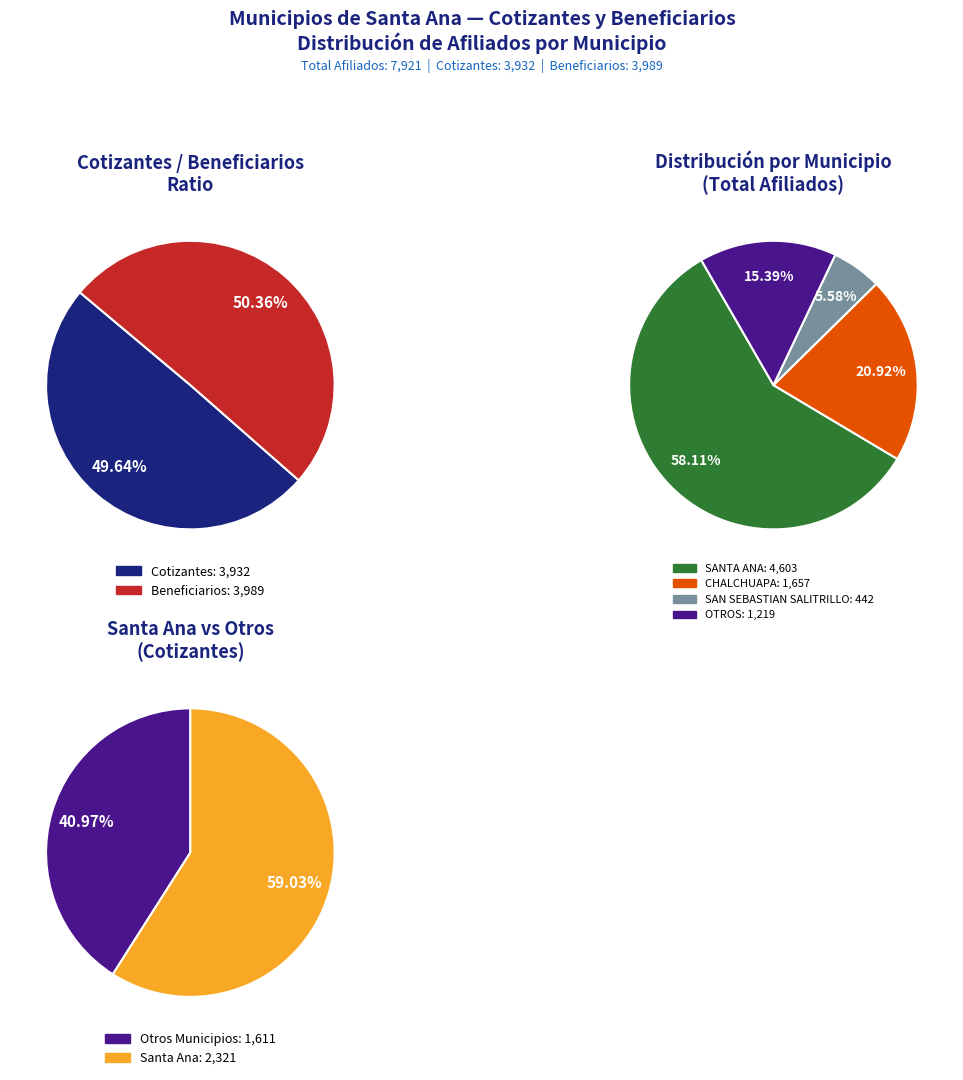

Is it true that SANTIAGO DE LA FRONTERA is 8% of the pie?

False